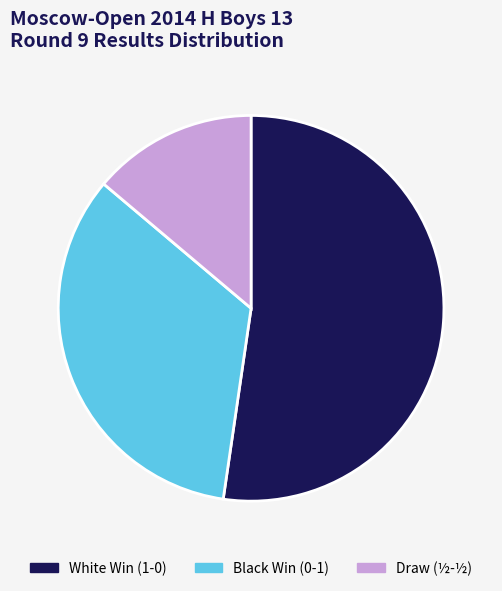

How many slices are in this pie chart?

3